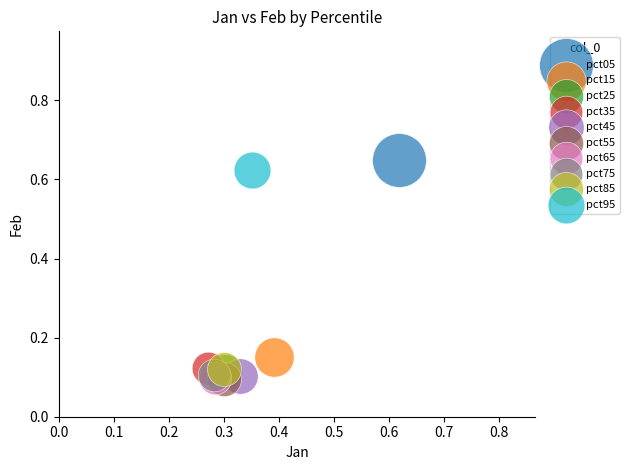

What are all the series names shown in the legend?

pct05, pct15, pct25, pct35, pct45, pct55, pct65, pct75, pct85, pct95